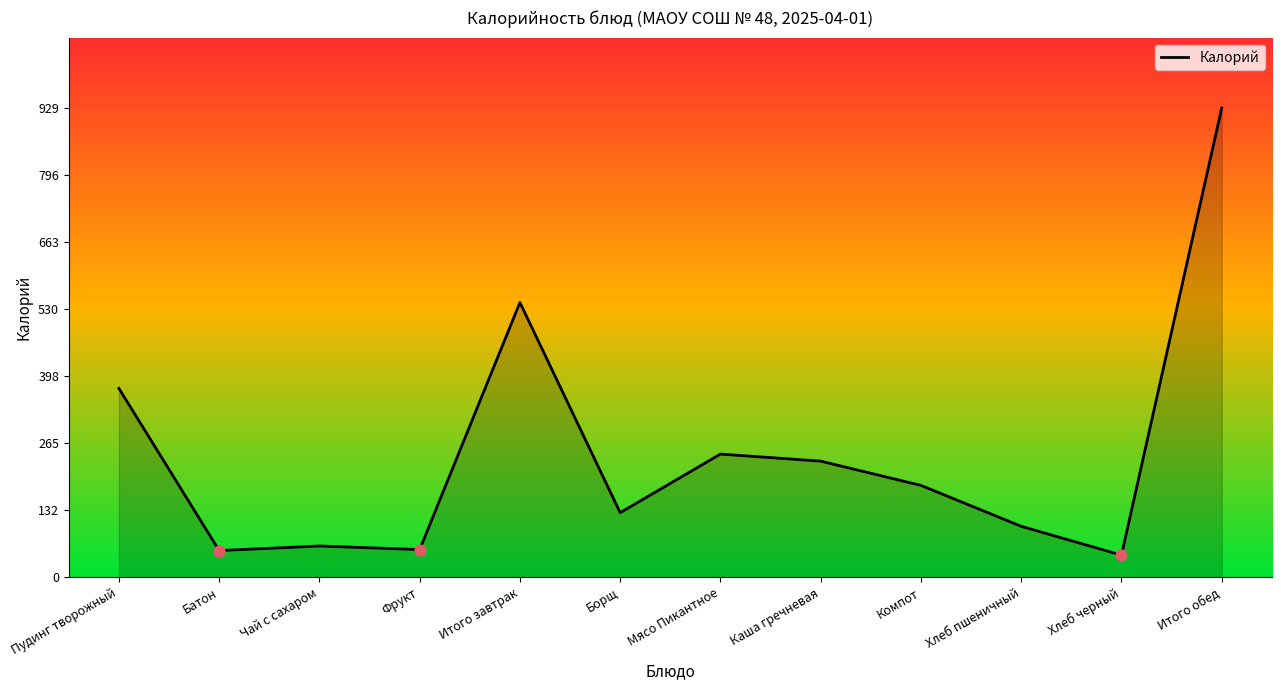

What is the change in value from Фрукт to Хлеб черный?

-11